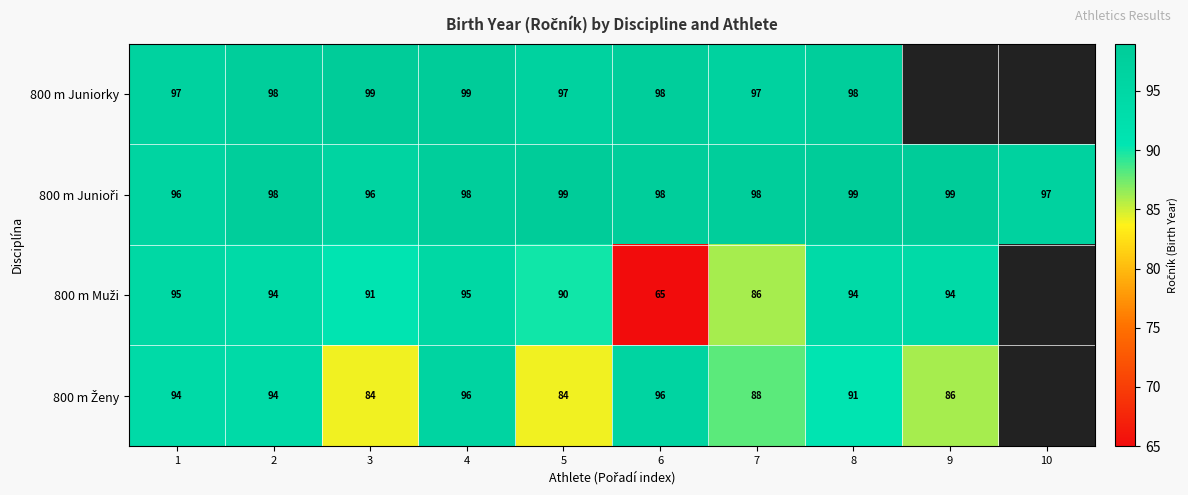

What is the total value across all series at 7?

369